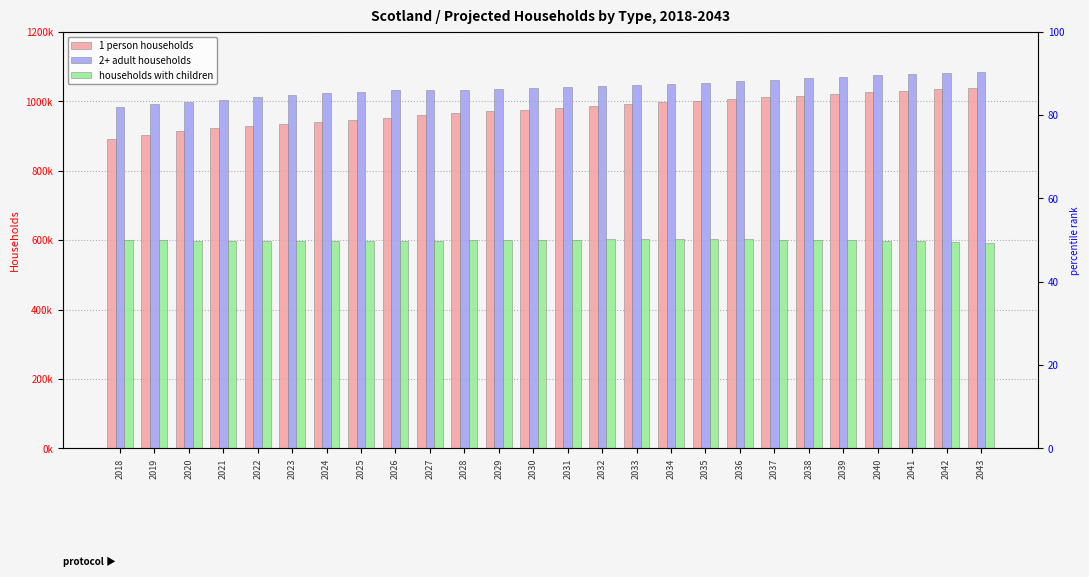

Which category has the lowest value in the 2+ adult households series?

2018